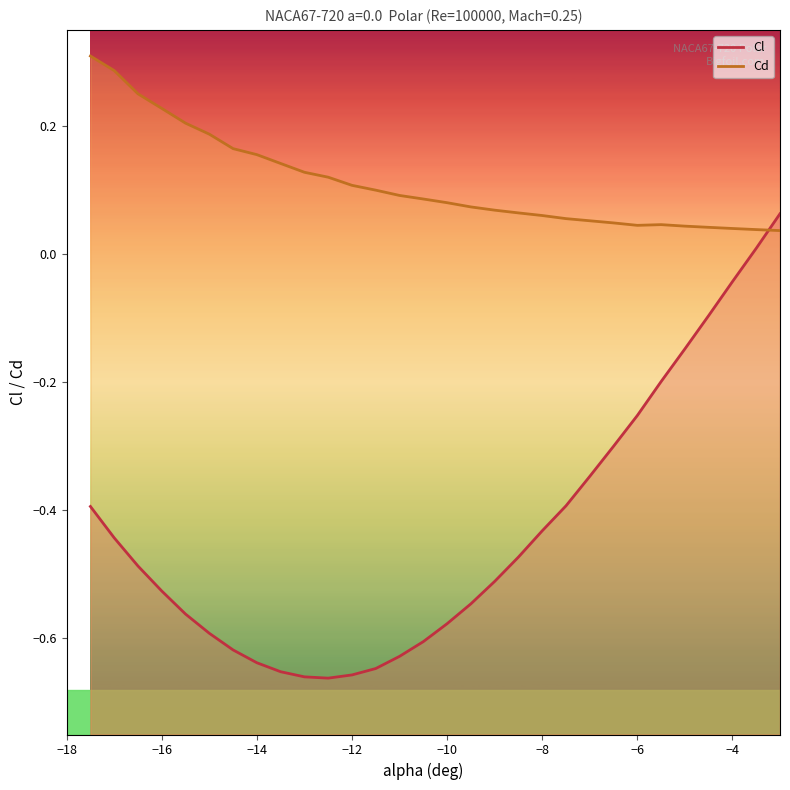

How many values in Cl (line) are below zero?

28